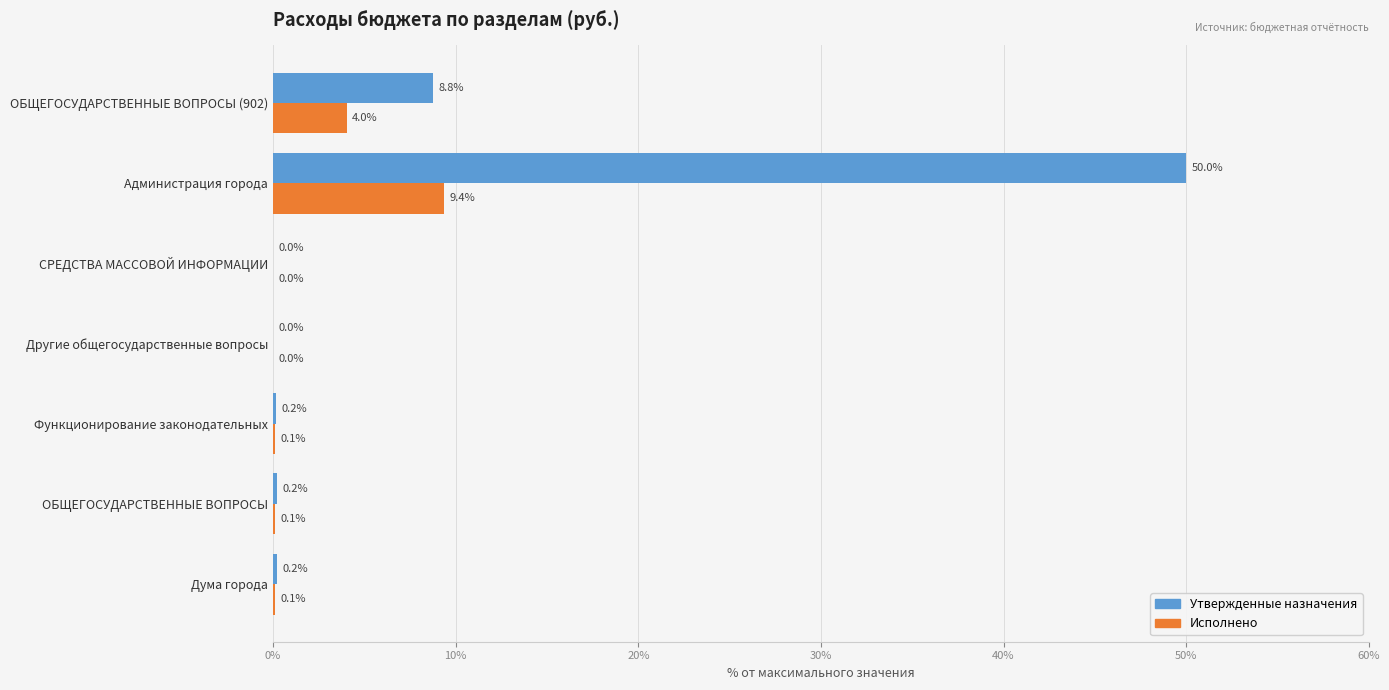

What value does the Утвержденные назначения series have at Администрация города?

50.0